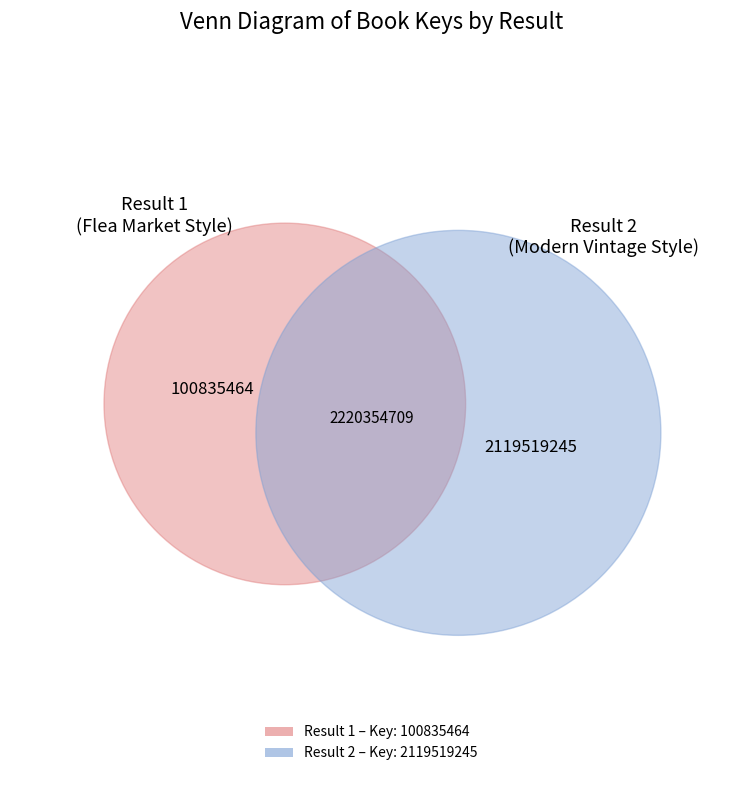

To the nearest percent, what is the average slice percentage?

50%